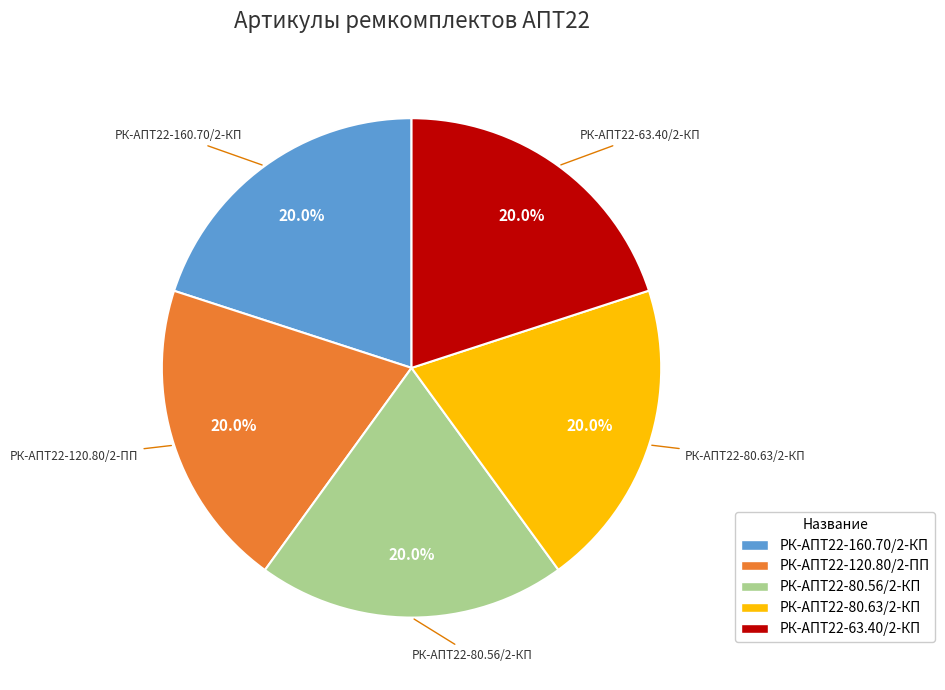

What is the ratio of the value at РК-АПТ22-63.40/2-КП to the value at РК-АПТ22-120.80/2-ПП?

1.0